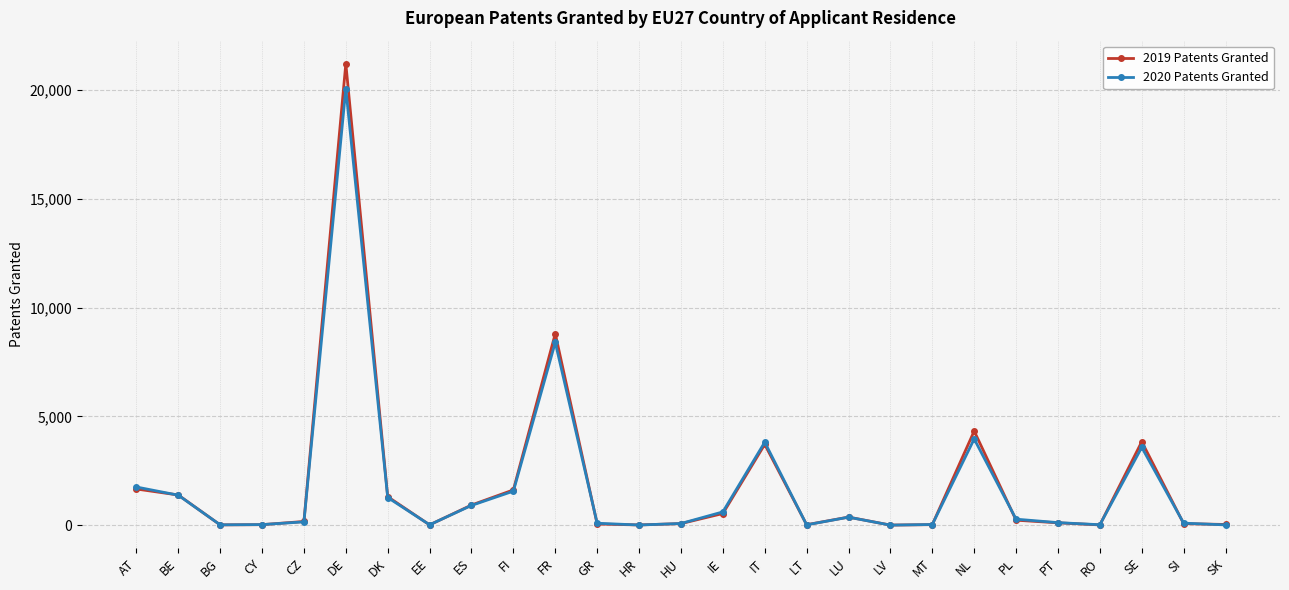

Rank the series by their maximum value, from lowest to highest.

2020 Patents Granted, 2019 Patents Granted